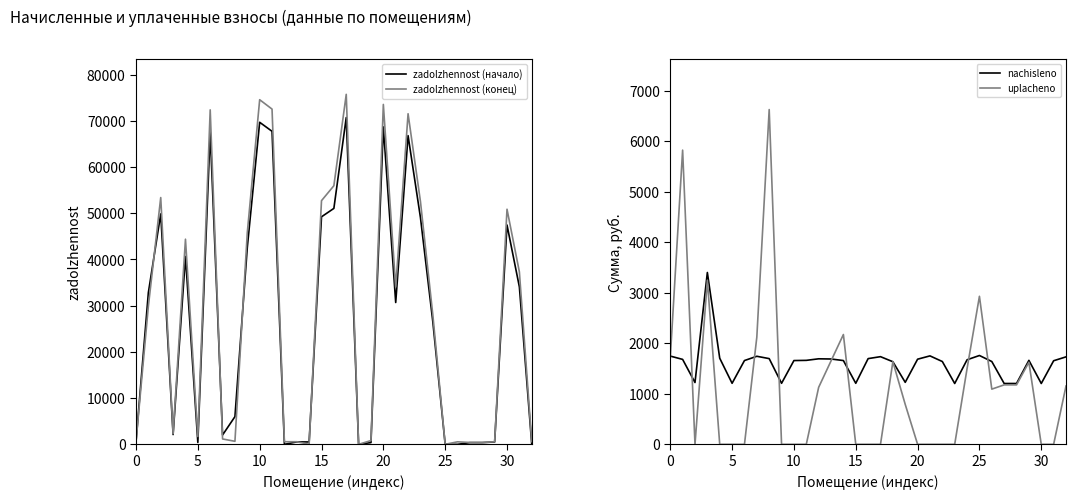

What is the spread (max minus min) of values at 0?

1204.5